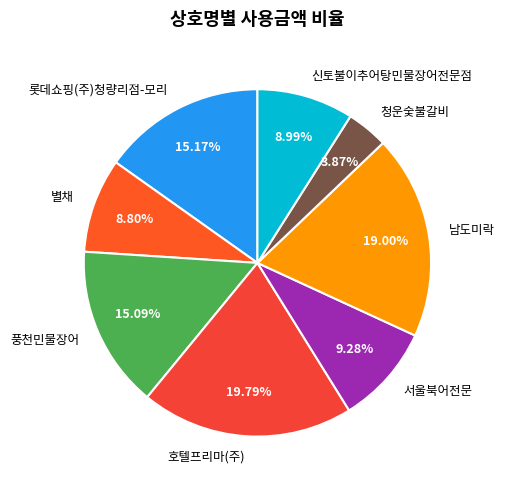

Is it true that 롯데쇼핑(주)청량리점-모리 is 15% of the pie?

True